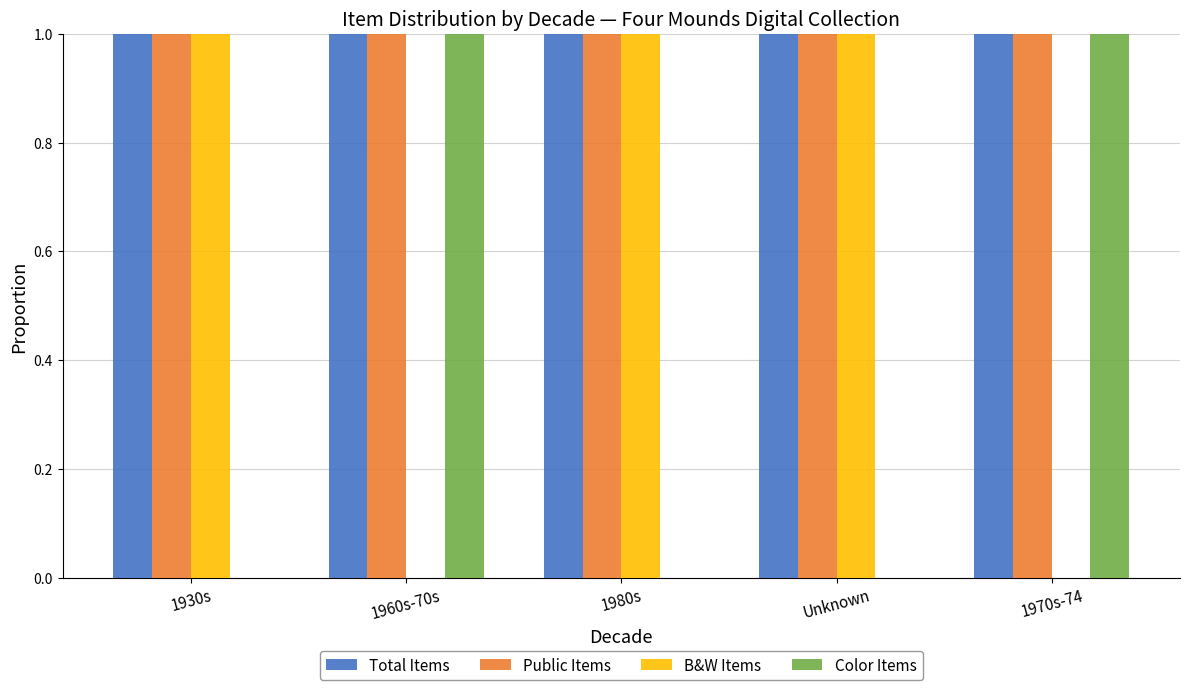

Count the number of data series in this chart.

4